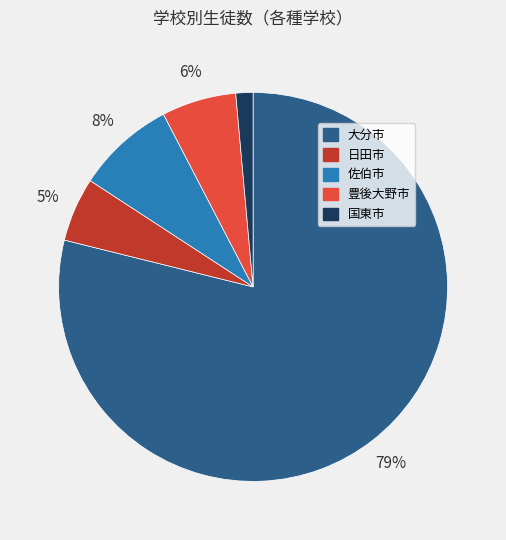

To the nearest percent, what is the average slice percentage?

20%